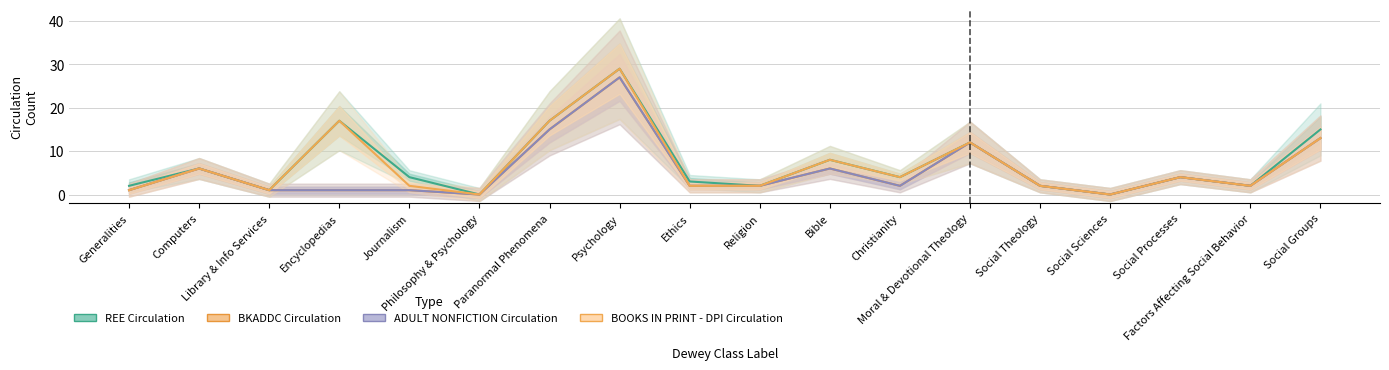

What is the total value across all series at Computers?

24